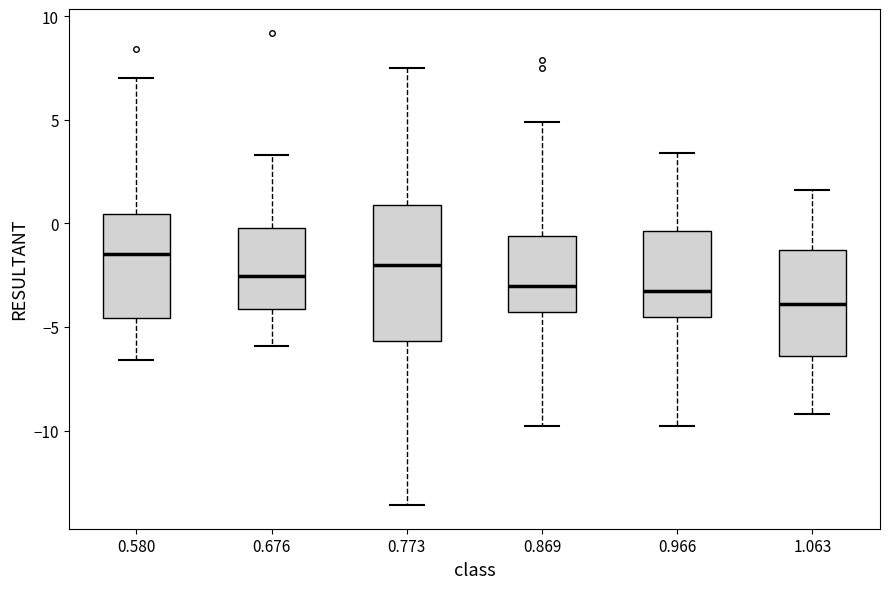

Reading left to right, read every box against the y-axis: the position of its median line, the range the box covers, and the ends of its whiskers. The values are not printed on the chart, so give them approximately, as read against the axis.

0.580: median -1.5, box -4.5 to 0.5, whiskers -6.5 to 7.0
0.676: median -2.5, box -4.0 to 0.0, whiskers -6.0 to 3.5
0.773: median -2.0, box -5.5 to 1.0, whiskers -13.5 to 7.5
0.869: median -3.0, box -4.5 to -0.5, whiskers -10.0 to 5.0
0.966: median -3.0, box -4.5 to -0.5, whiskers -10.0 to 3.5
1.063: median -4.0, box -6.5 to -1.5, whiskers -9.0 to 1.5